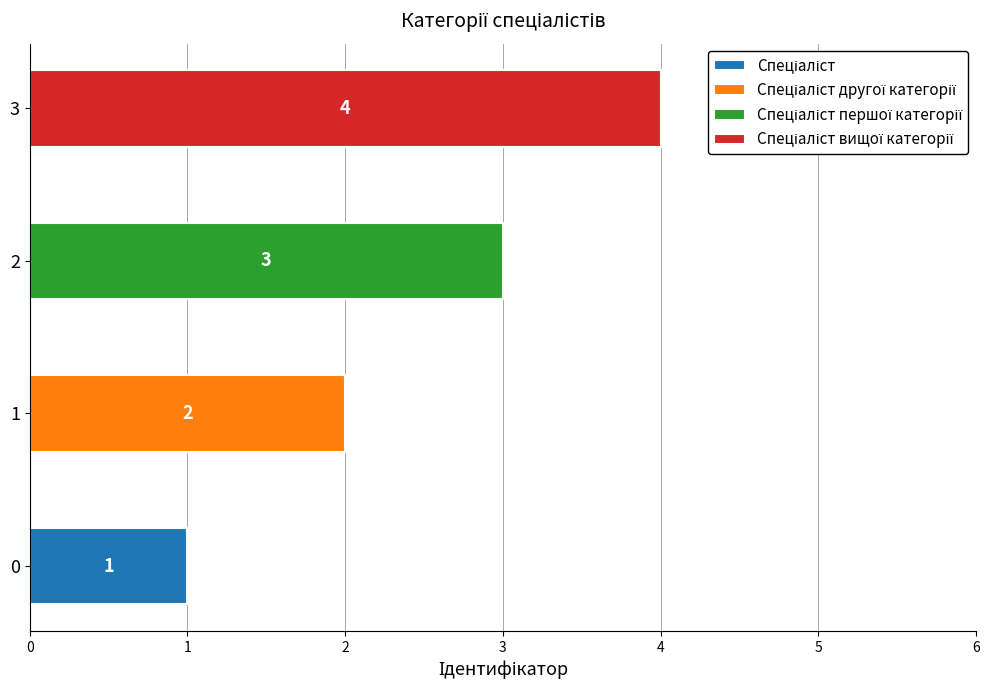

Rank the categories by value from lowest to highest.

Спеціаліст, Спеціаліст другої категорії, Спеціаліст першої категорії, Спеціаліст вищої категорії